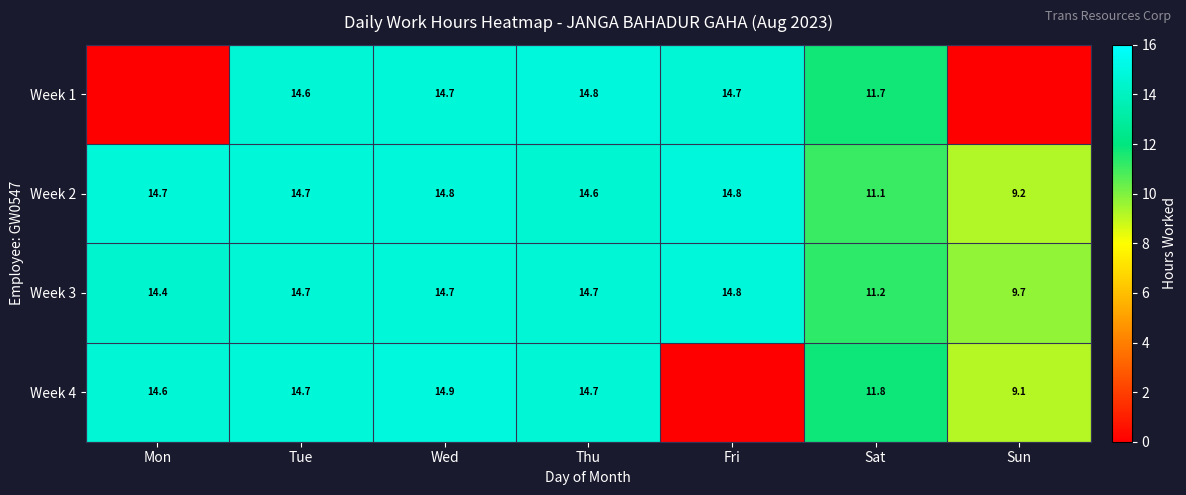

What is the difference between the second highest and second lowest values in the Week 2 series?

3.7